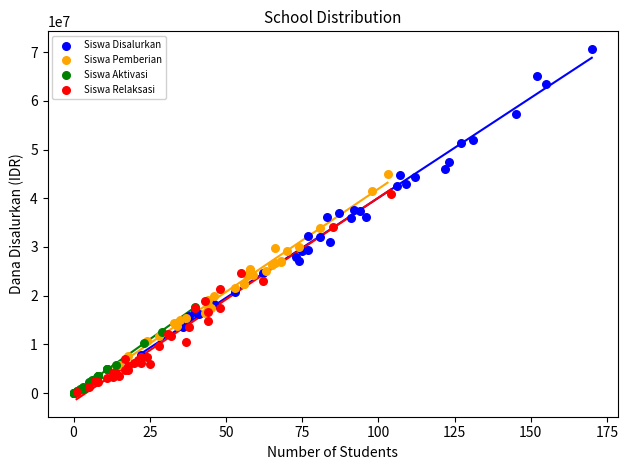

What are all the series names shown in the legend?

Siswa Disalurkan, Siswa Pemberian, Siswa Aktivasi, Siswa Relaksasi